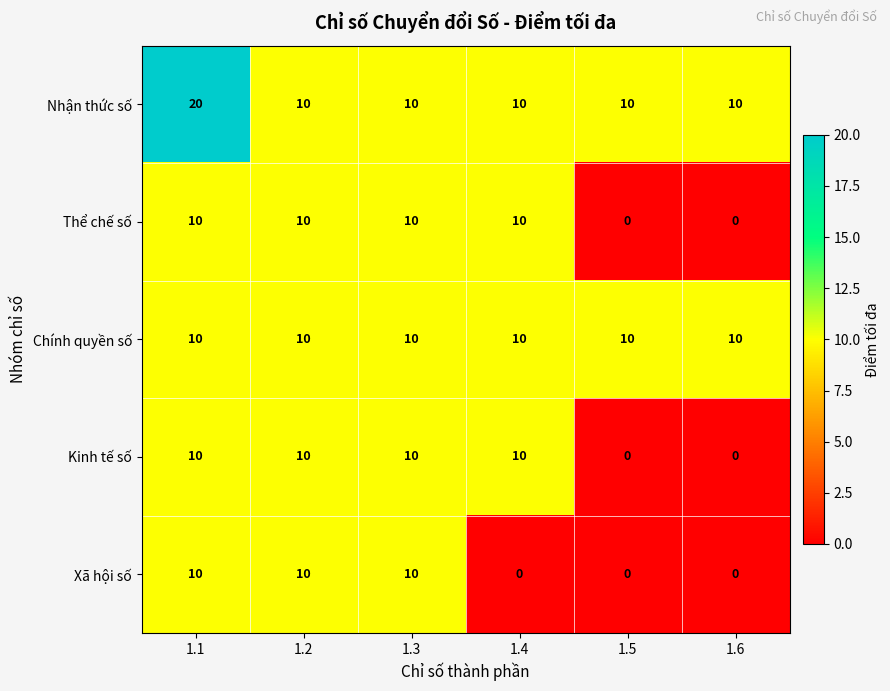

What is the total value across all series at 1.5?

20